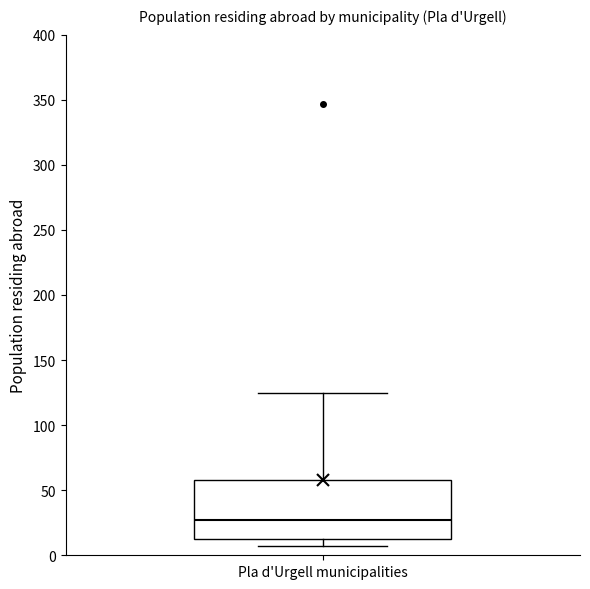

Read this box plot against the y-axis: the position of the median line, the range covered by the box, and the ends of both whiskers. The values are not printed on the chart, so give them approximately, as read against the axis.

median 25, box 15 to 60, whiskers 5 to 125